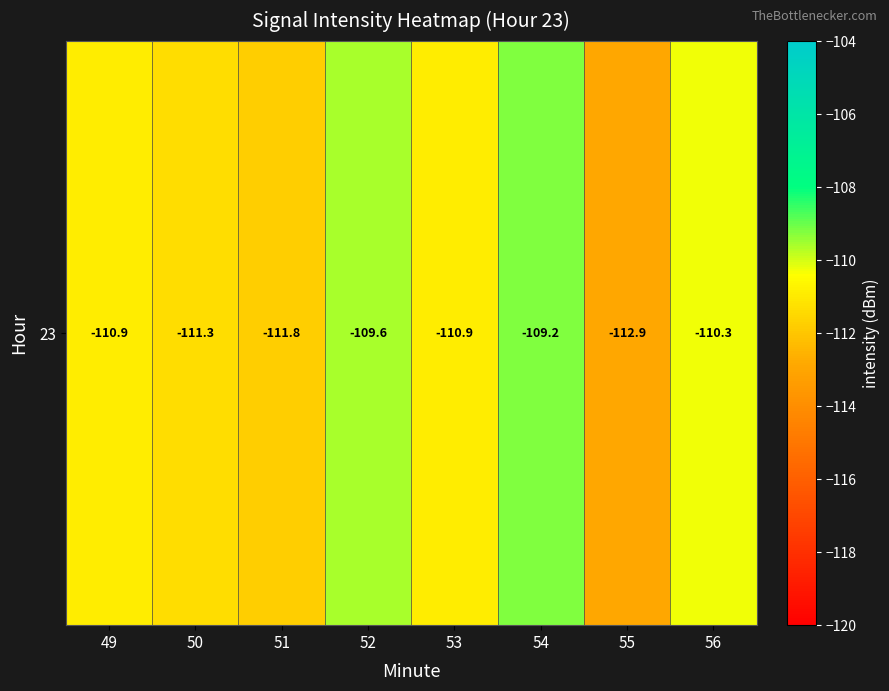

What is the difference between the values at 49 and 51?

0.9